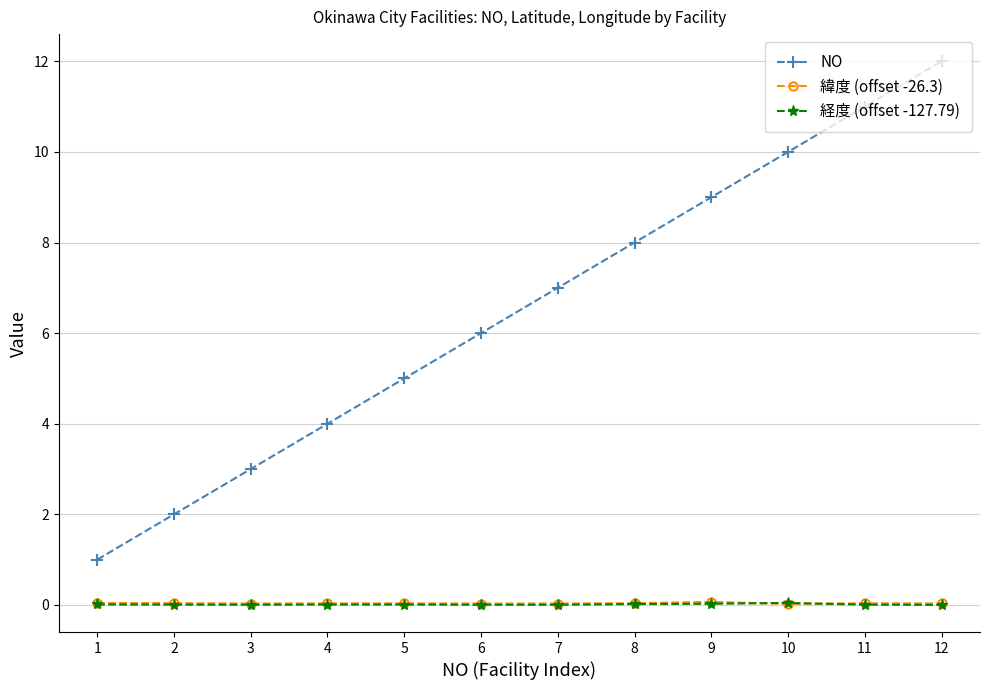

The value of 緯度 (offset -26.3) at 2 is 0.0. True or false?

True